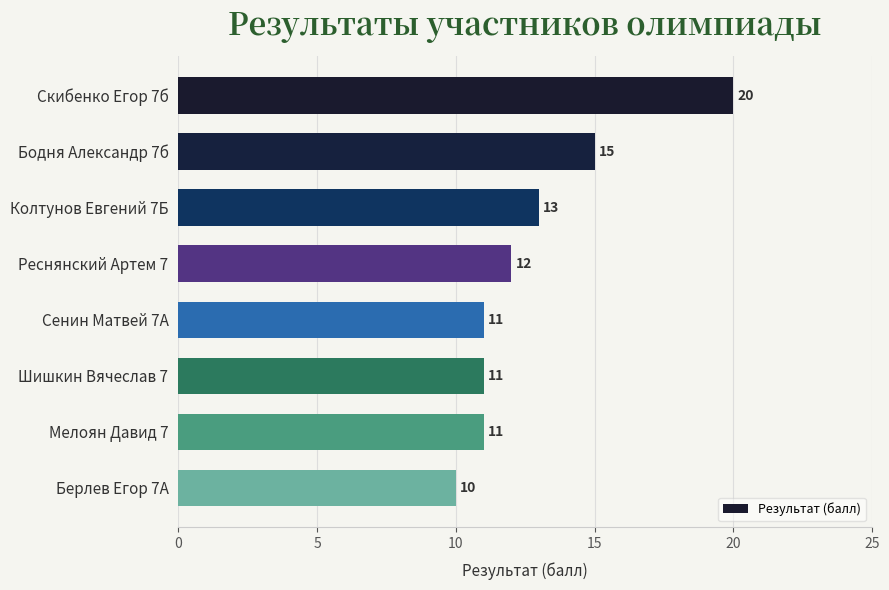

Between Скибенко Егор 7б and Реснянский Артем 7, which is larger?

Скибенко Егор 7б